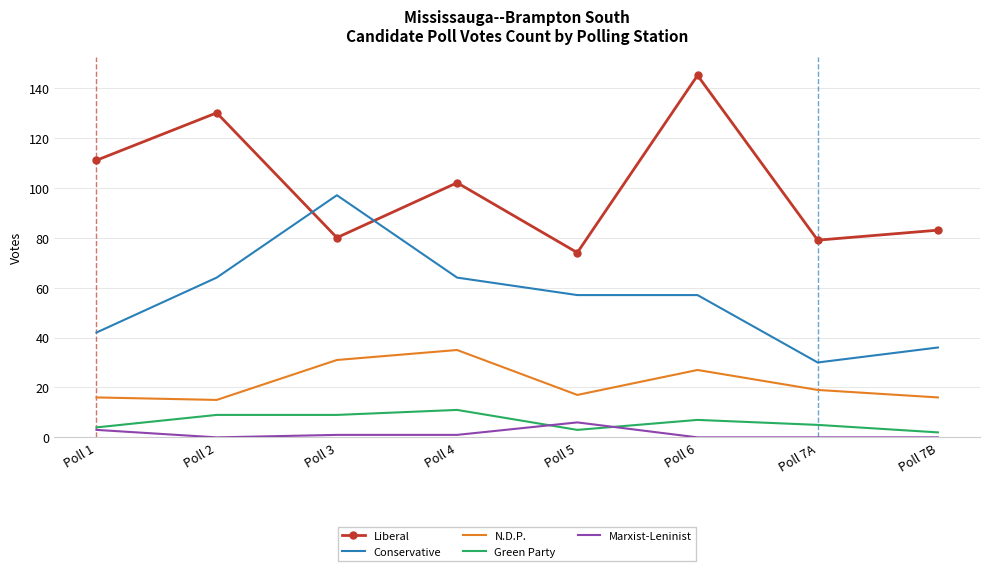

True or false: Green Party and Liberal intersect in this chart.

False